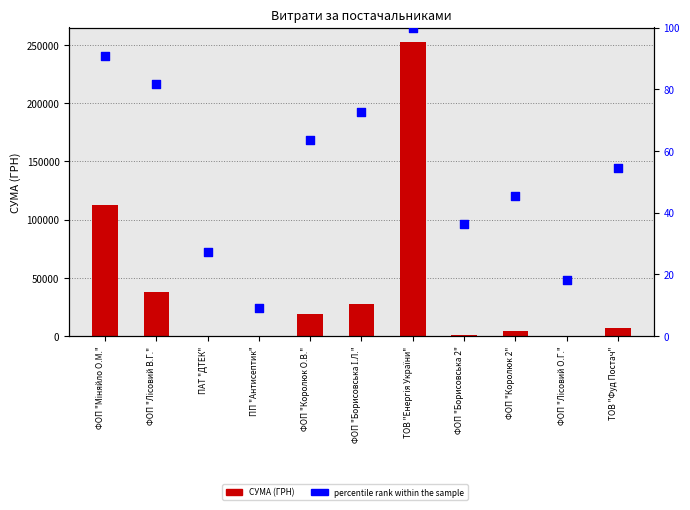

At which category is the sum across all series the highest?

ТОВ "Енергія України"